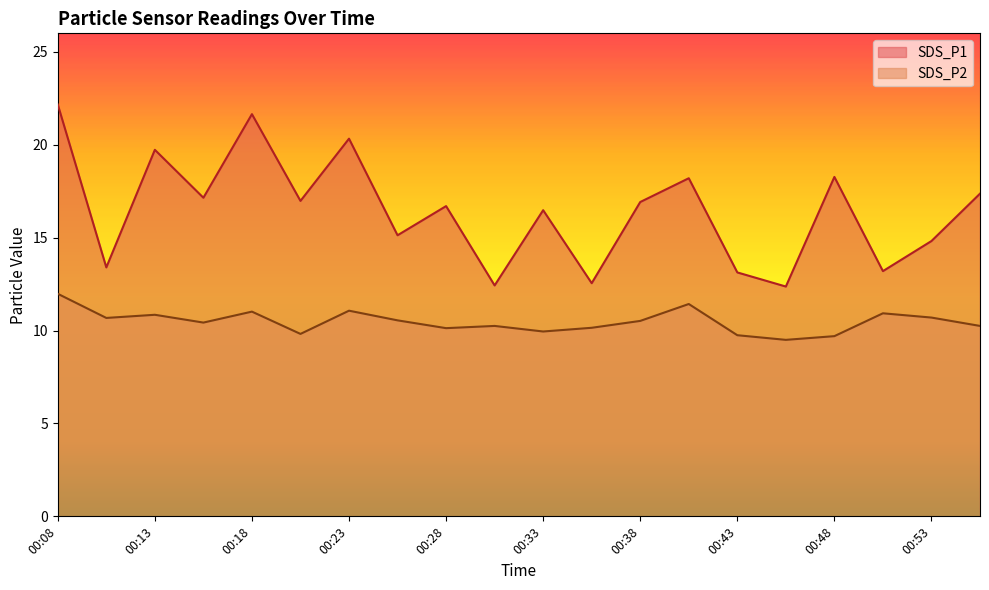

True or false: SDS_P2 has more than 0 interior local peaks.

True